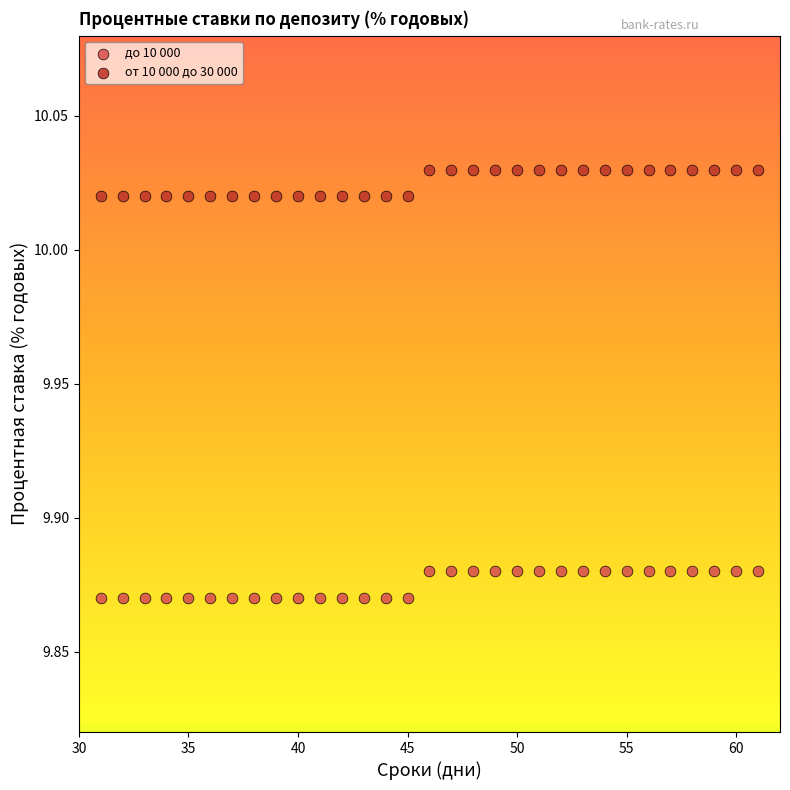

What is the X range (max minus min) for the scatter plot?

30.0